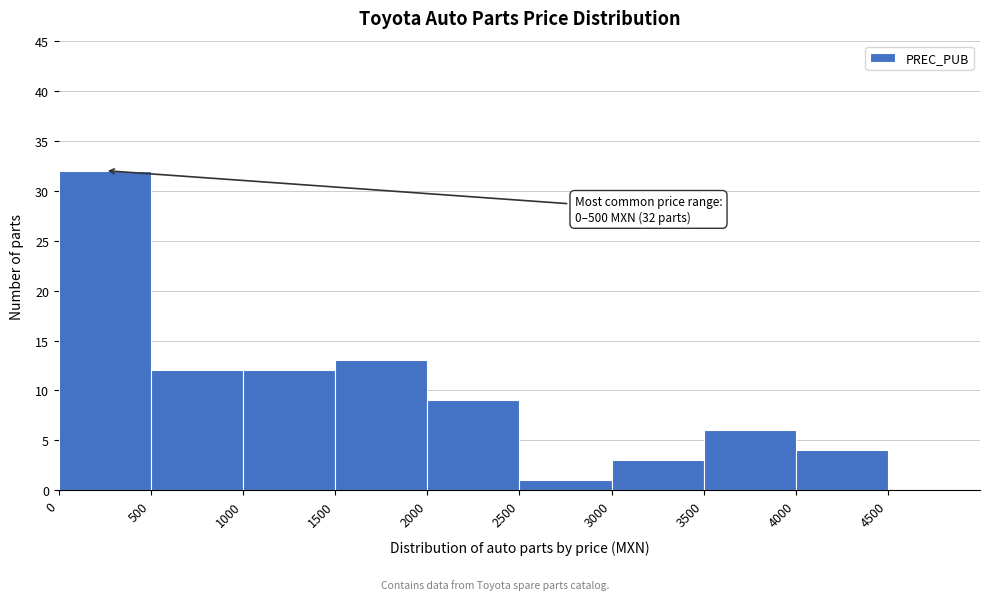

Which range on the x-axis has the tallest bar?

0 to 500